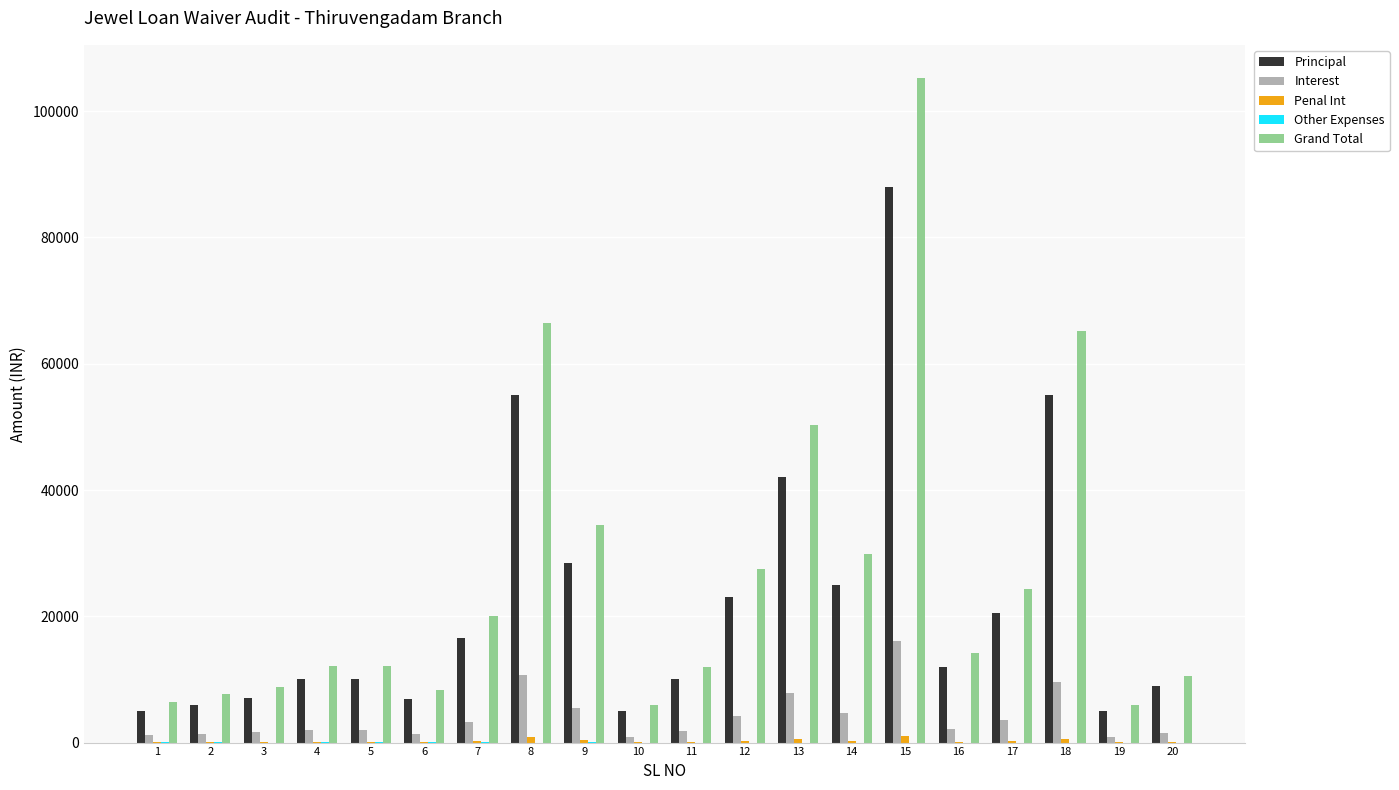

How many groups of bars are there?

20